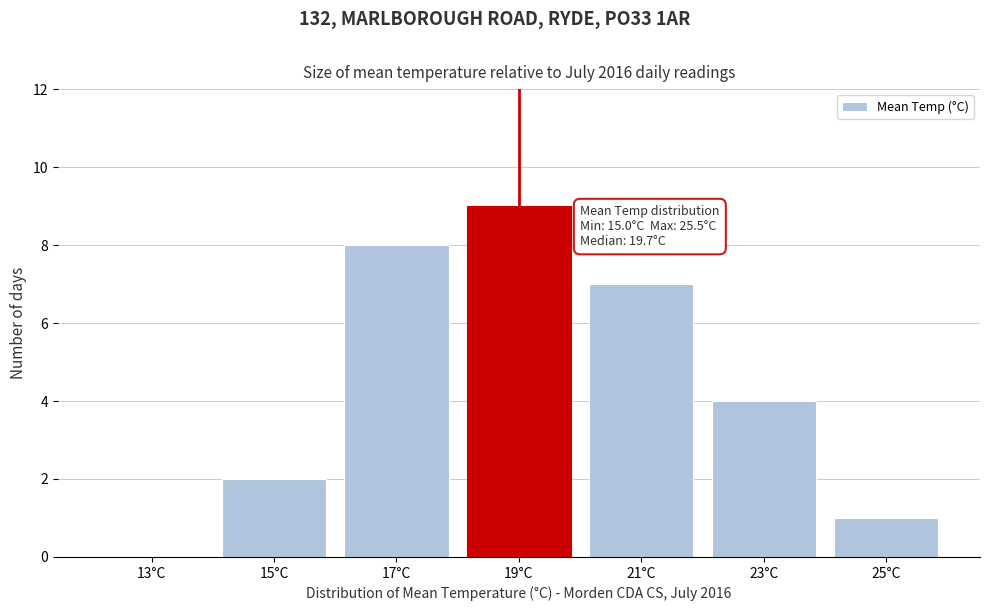

Reading left to right, transcribe all the data shown in this chart.

13°C=0	15°C=2	17°C=8	19°C=9	21°C=7	23°C=4	25°C=1